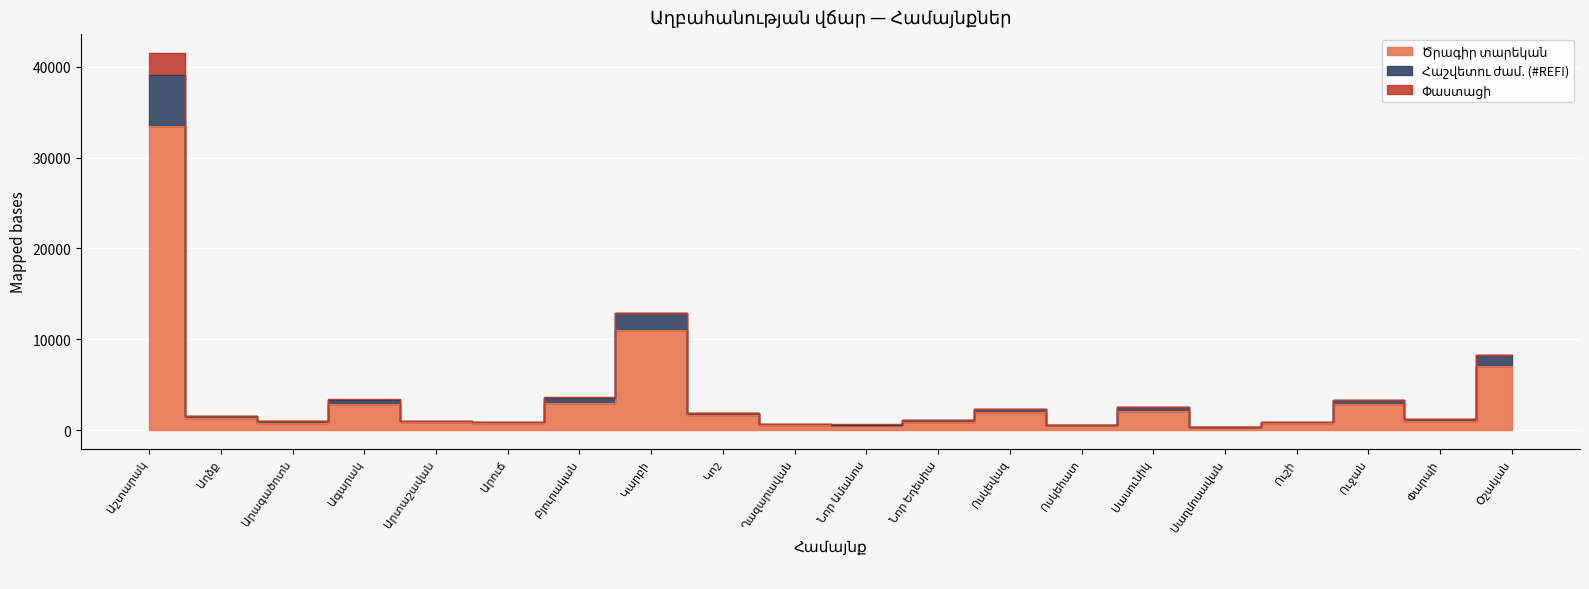

Where is Հաշվետու ժամ. (#REF!) nearest to the value 19716?

Կարբի